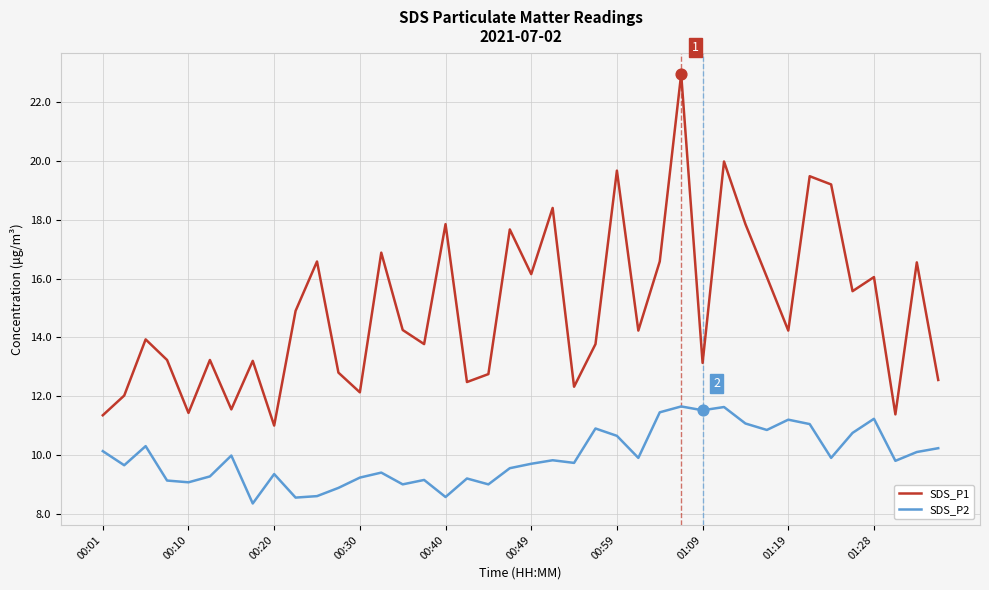

At how many categories does at least one series exceed 22?

1